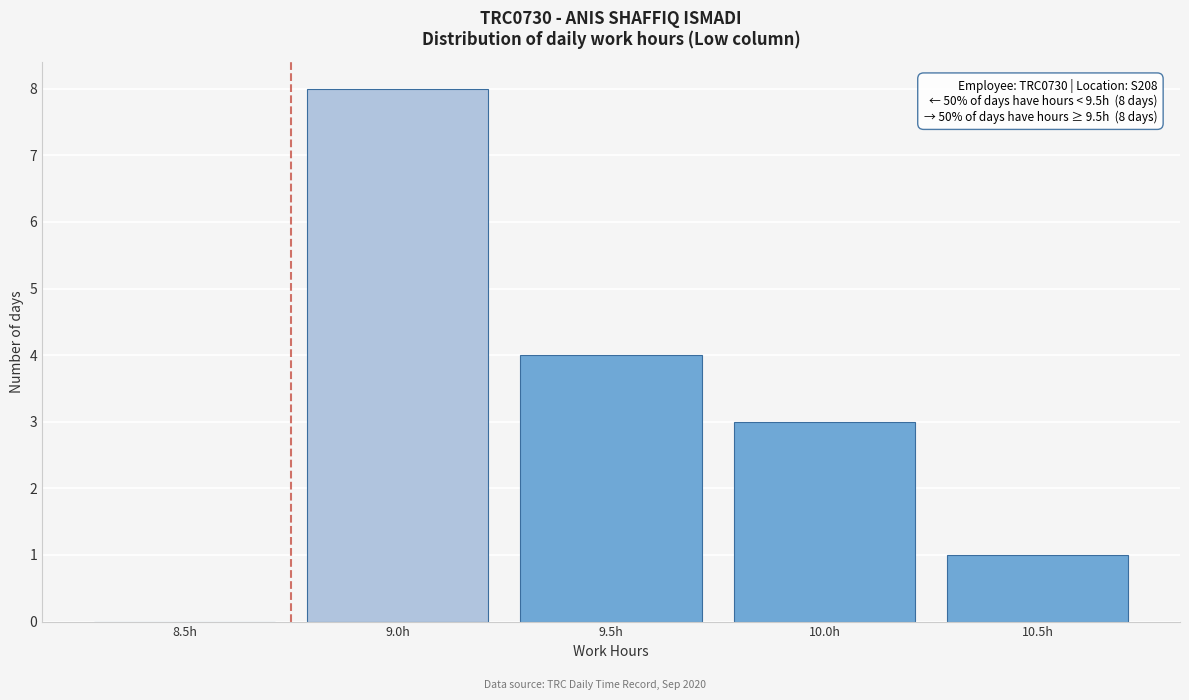

Reading left to right, what are all the values shown in this chart?

8.5h=0	9.0h=8	9.5h=4	10.0h=3	10.5h=1